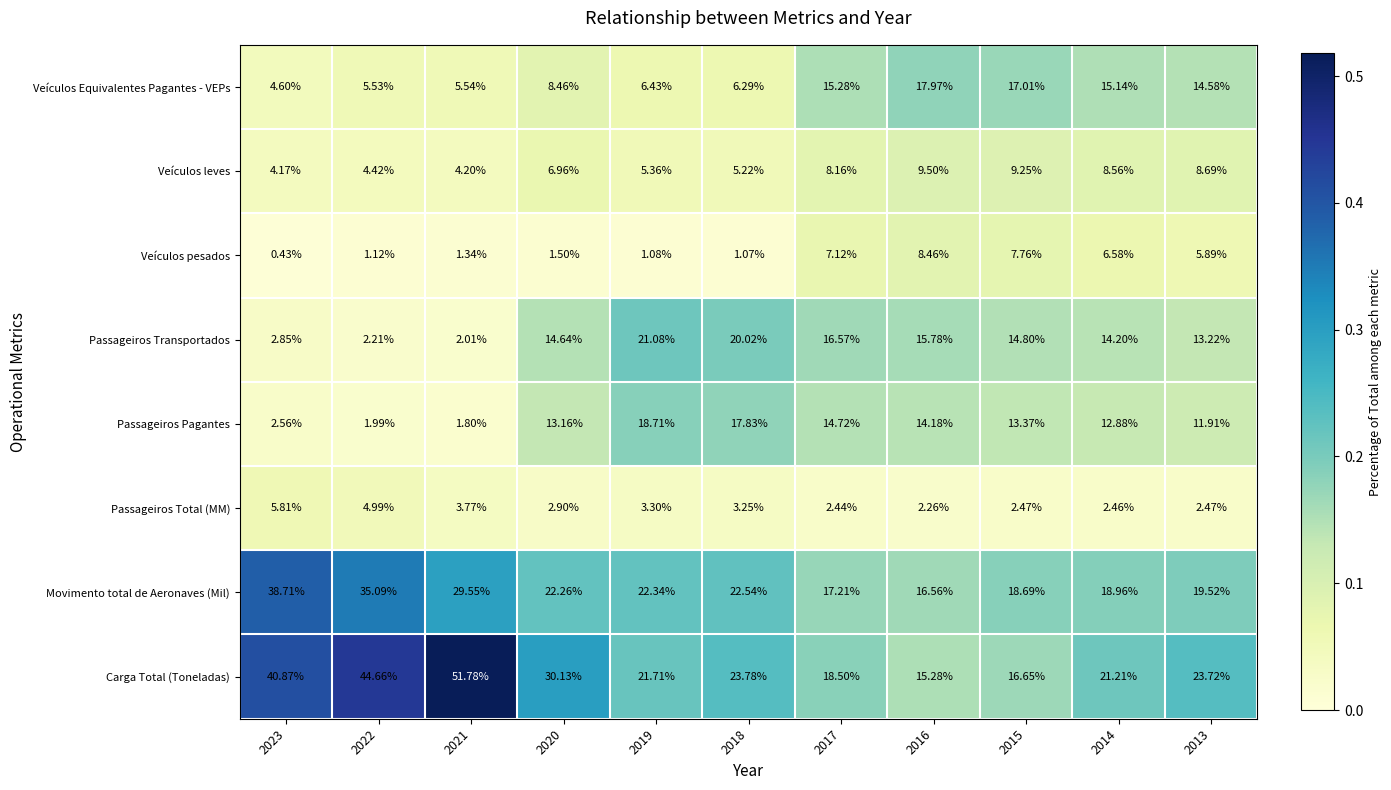

Which series has the largest total across all categories?

Carga Total (Toneladas)